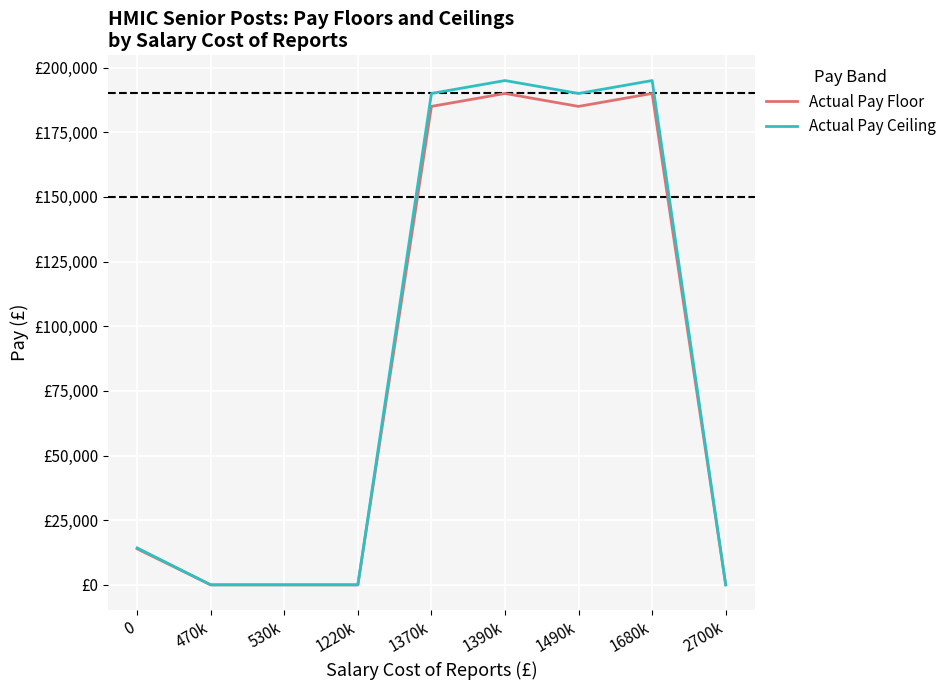

What is the value of the Actual Pay Ceiling point at the 7th from the left?

189999.0